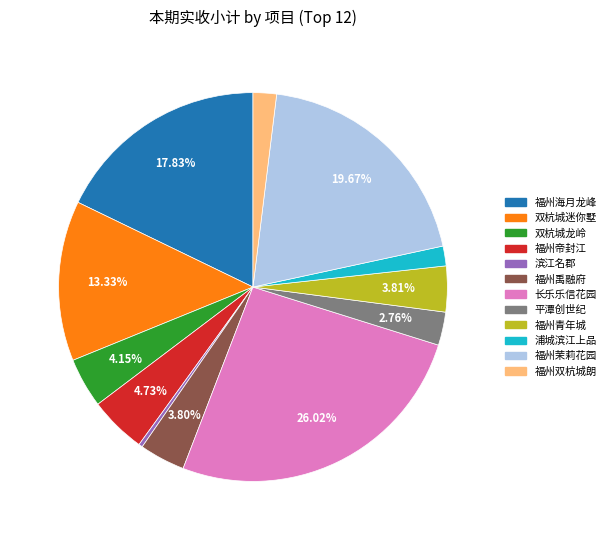

Which category has the smallest portion of the pie?

滨江名郡